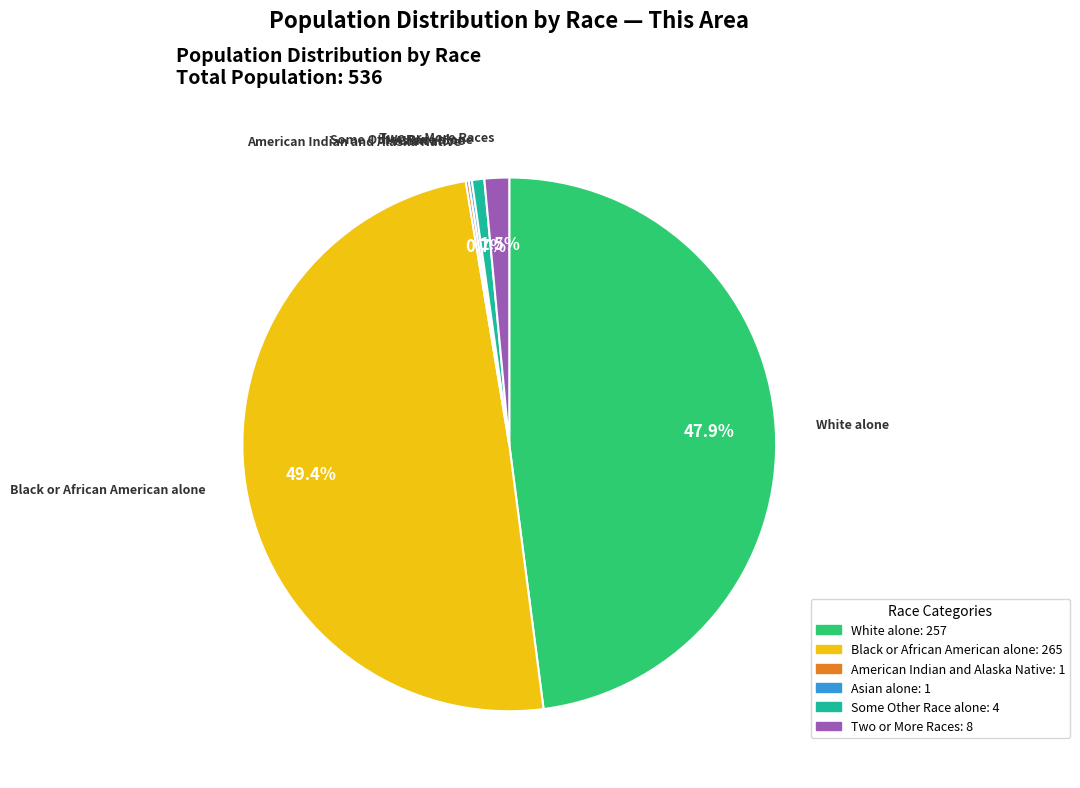

Is there a majority slice in this chart?

No